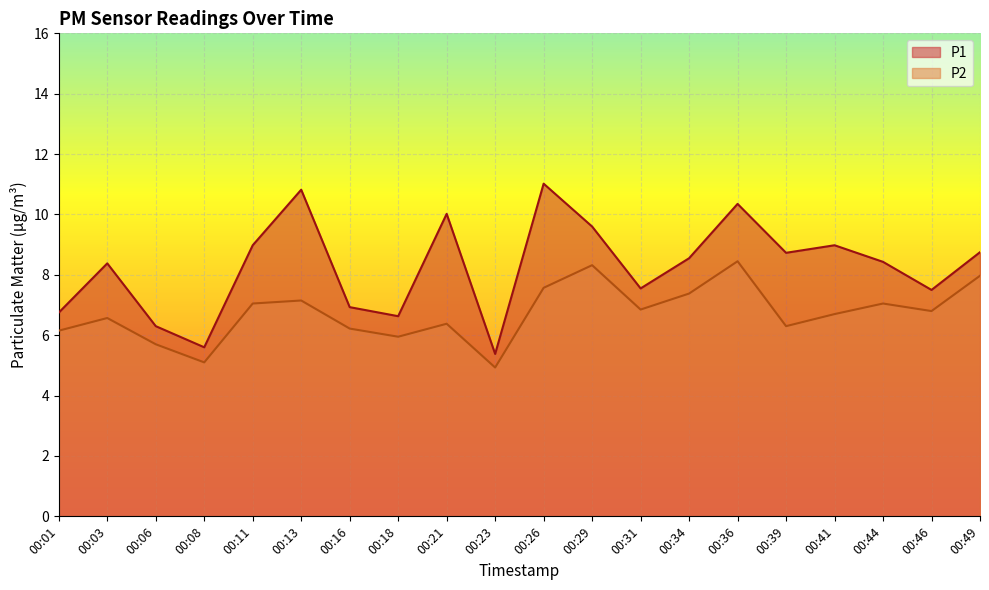

Where does the P1 series first go above 8?

00:03